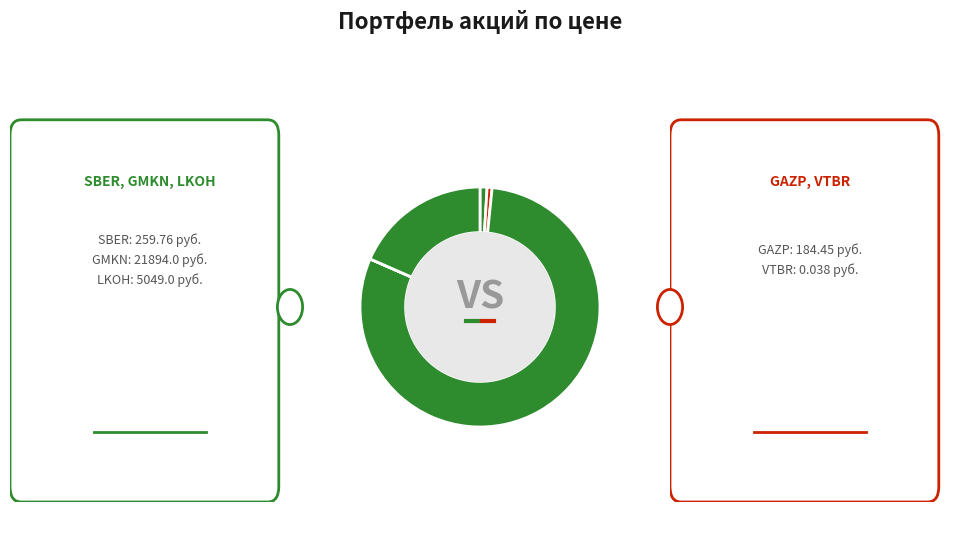

Rank the categories by value from highest to lowest.

GMKN, LKOH, SBER, GAZP, VTBR